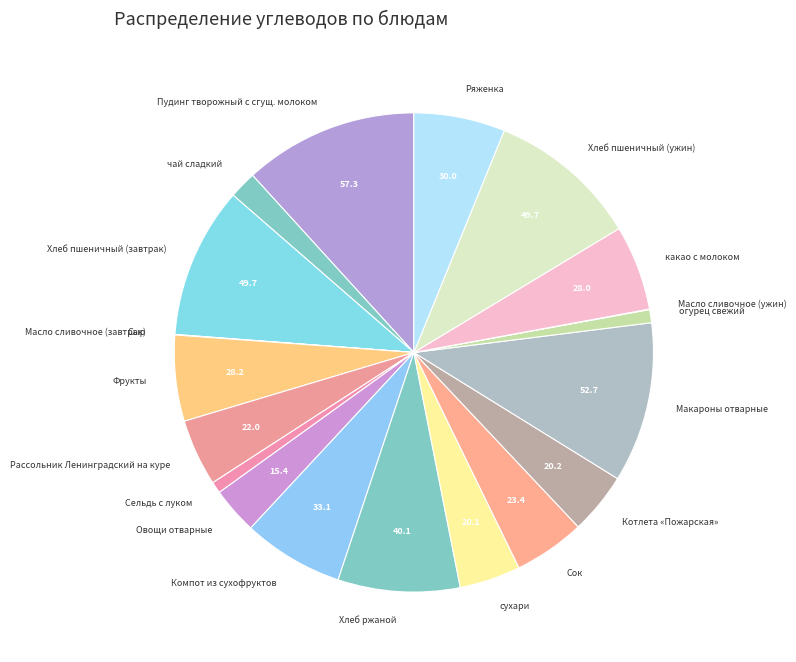

Is Котлета «Пожарская» the majority of the pie?

No